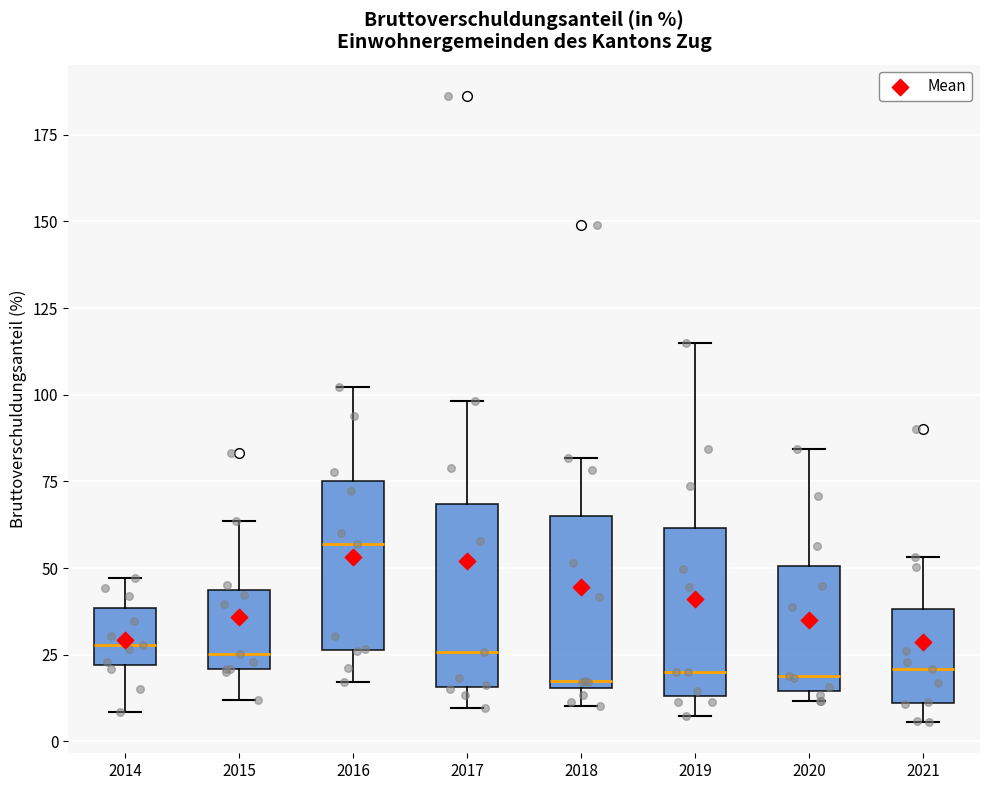

Reading left to right, read every box against the y-axis: the position of its median line, the range the box covers, and the ends of its whiskers. The values are not printed on the chart, so give them approximately, as read against the axis.

2014: median 30, box 20 to 40, whiskers 10 to 45
2015: median 25, box 20 to 45, whiskers 10 to 65
2016: median 55, box 25 to 75, whiskers 15 to 100
2017: median 25, box 15 to 70, whiskers 10 to 100
2018: median 20, box 15 to 65, whiskers 10 to 80
2019: median 20, box 15 to 60, whiskers 5 to 115
2020: median 20, box 15 to 50, whiskers 10 to 85
2021: median 20, box 10 to 40, whiskers 5 to 55